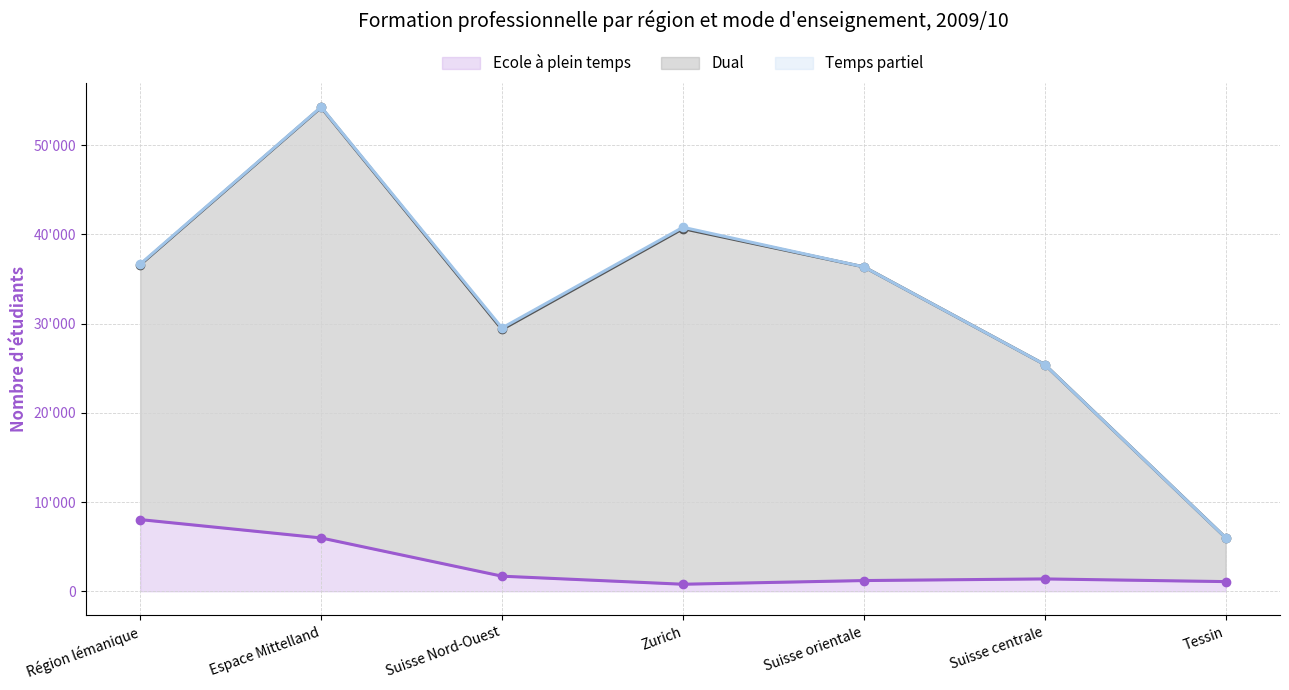

At which label is Ecole à plein temps closest to 4407?

Espace Mittelland